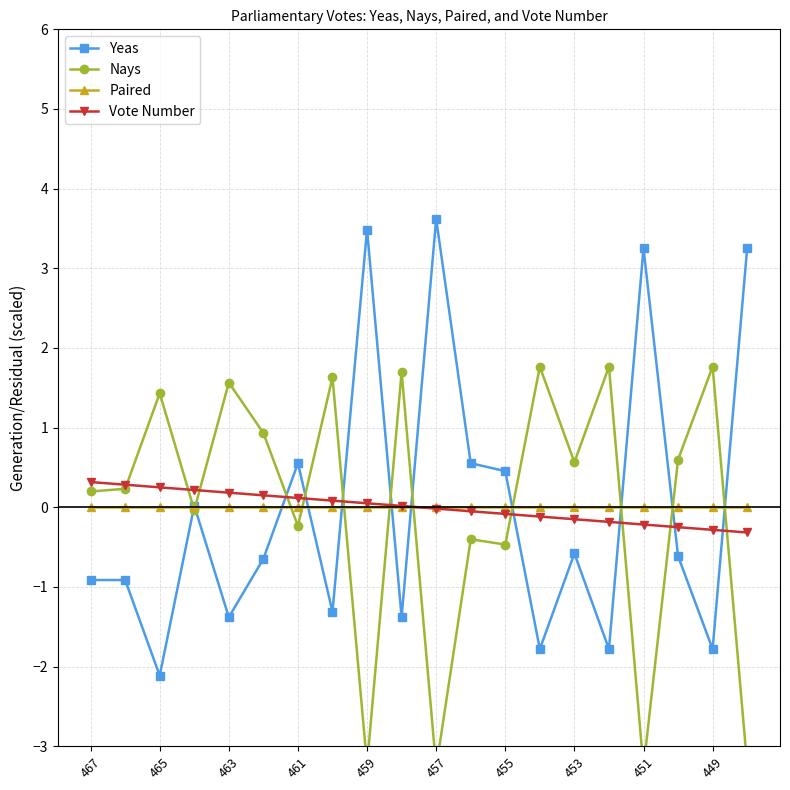

What is the value of the Yeas point at the 18th from the left?

-0.6